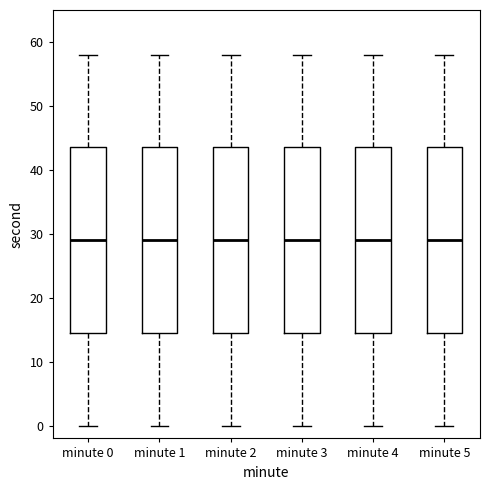

Reading left to right, read every box against the y-axis: the position of its median line, the range the box covers, and the ends of its whiskers. The values are not printed on the chart, so give them approximately, as read against the axis.

minute 0: median 29, box 15 to 44, whiskers 0 to 58
minute 1: median 29, box 15 to 44, whiskers 0 to 58
minute 2: median 29, box 15 to 44, whiskers 0 to 58
minute 3: median 29, box 15 to 44, whiskers 0 to 58
minute 4: median 29, box 15 to 44, whiskers 0 to 58
minute 5: median 29, box 15 to 44, whiskers 0 to 58